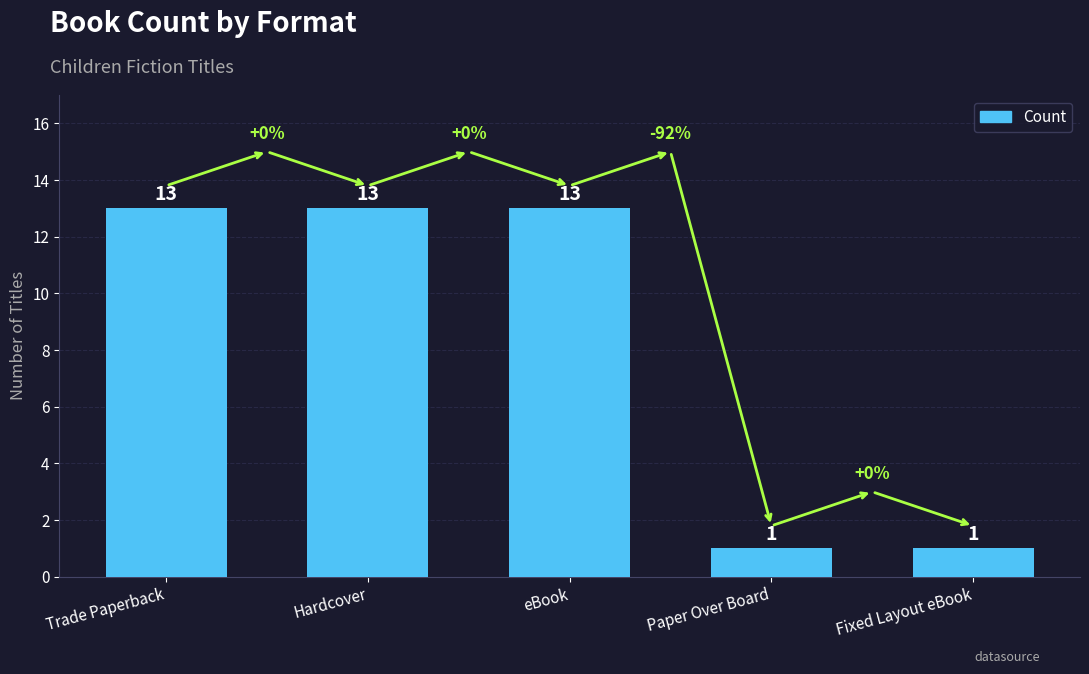

True or false: the data shows 1 at Paper Over Board.

True